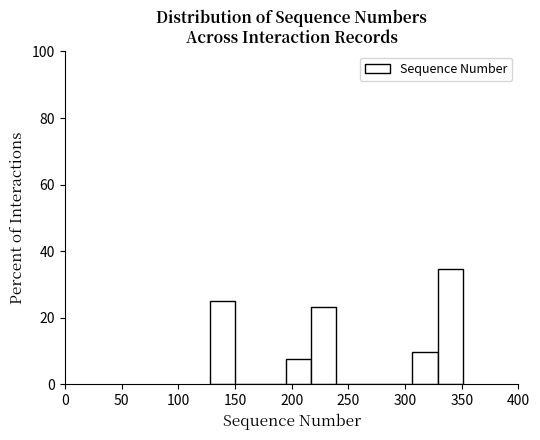

Reading left to right, list every bar in this chart as the range it spans on the x-axis followed by its height. Neither the bar edges nor the heights are printed on the chart, so give them approximately, as read against the axes.

130 to 150: 26
150 to 175: 0
175 to 195: 0
195 to 215: 8
215 to 240: 24
240 to 260: 0
260 to 285: 0
285 to 305: 0
305 to 330: 10
330 to 350: 34